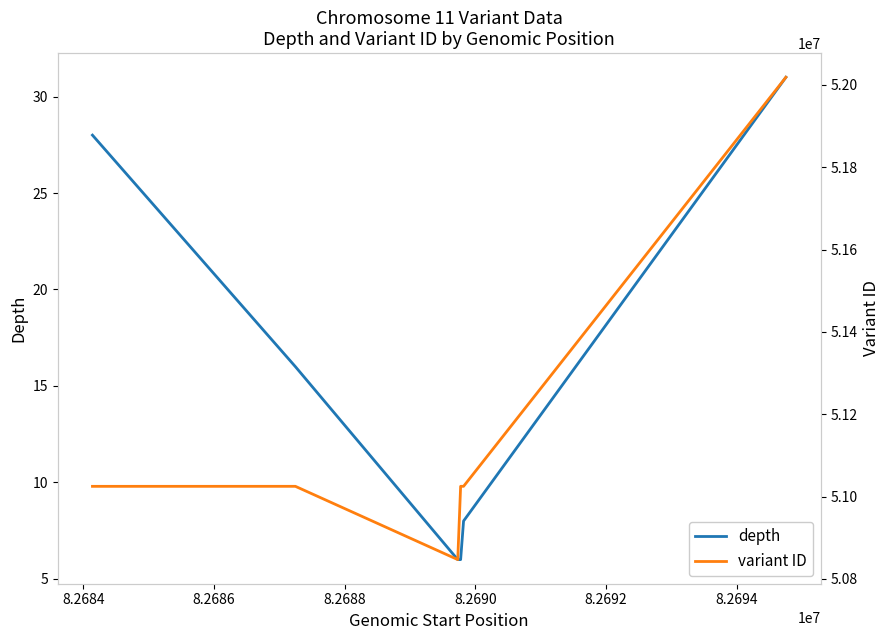

Rank the categories by variant ID value from highest to lowest.

8.2692, 8.2690, 8.2688, 8.2684, 8.2682, 8.2686